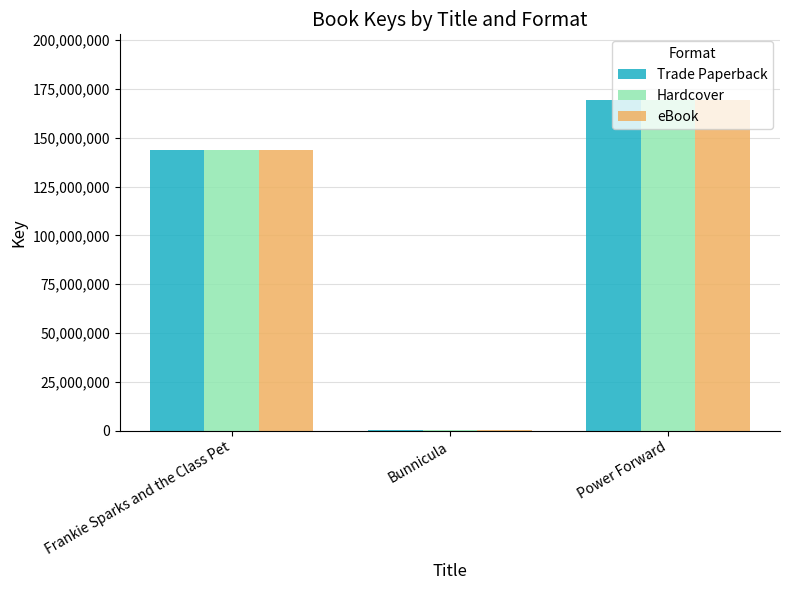

Where is Hardcover nearest to the value 84759581?

Frankie Sparks and the Class Pet